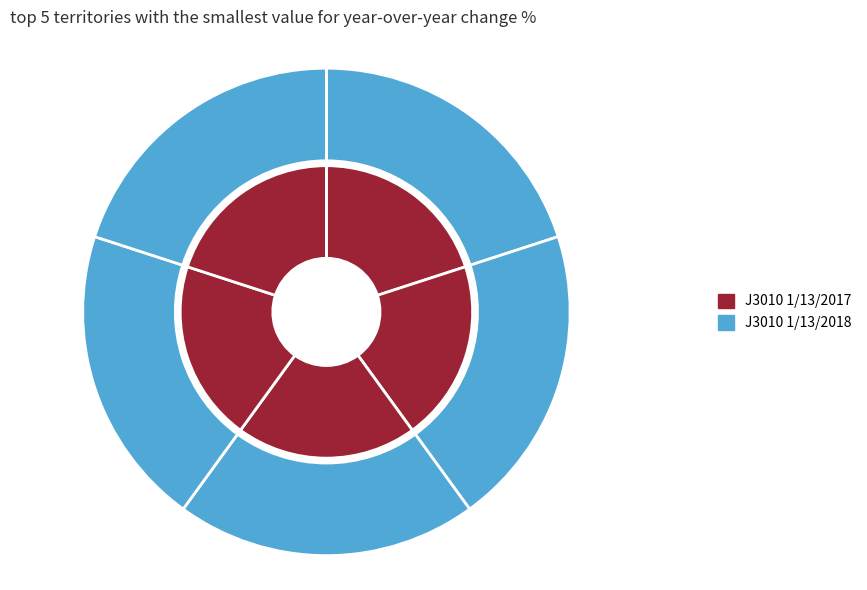

Is 0 the majority of the pie?

No